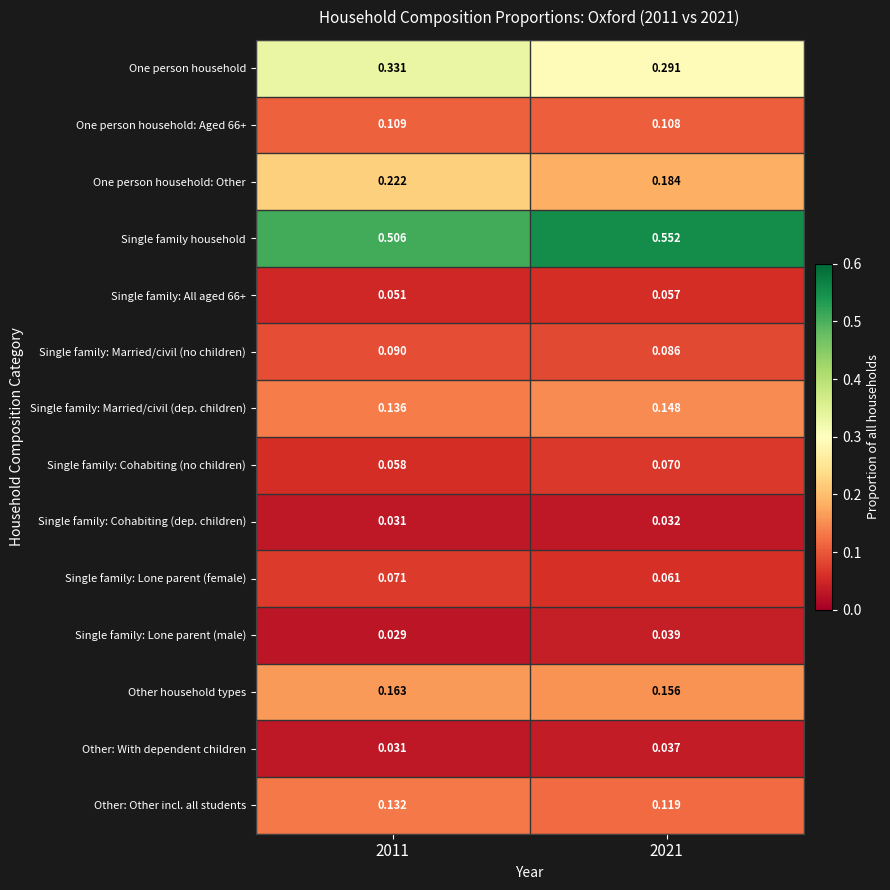

Which series has the widest spread of values?

Single family household